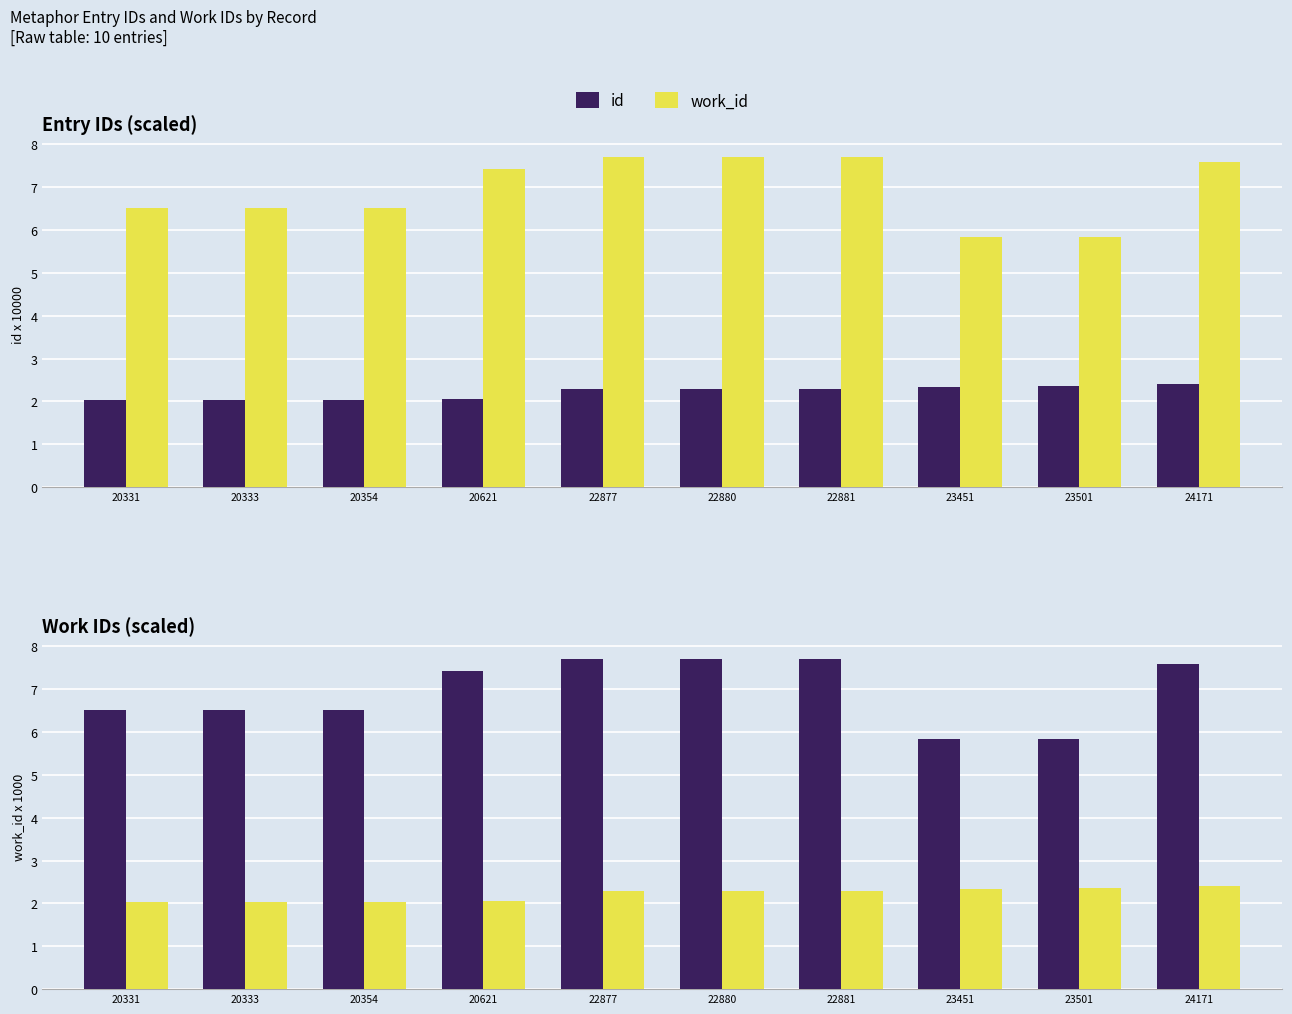

At 22881, list the series in order from largest to smallest.

work_id, id